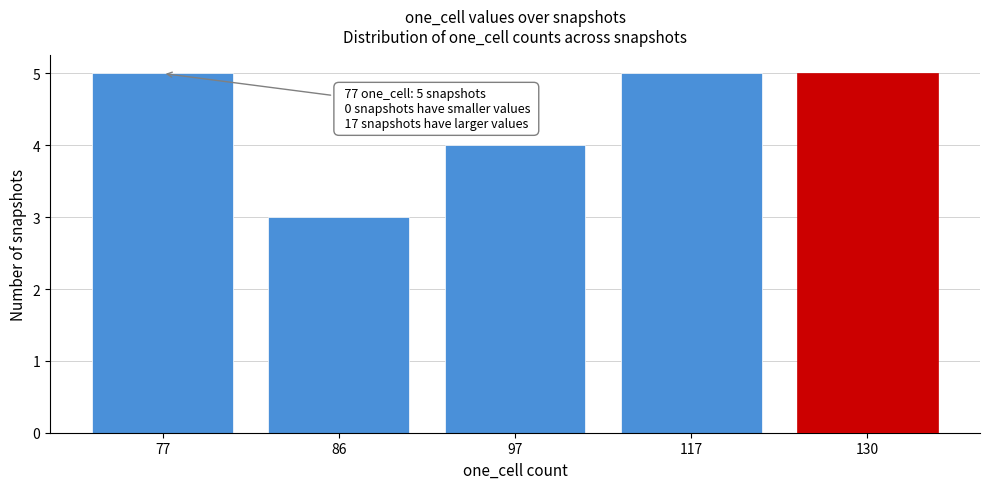

Reading left to right, transcribe all the data shown in this chart.

77=5	86=3	97=4	117=5	130=5